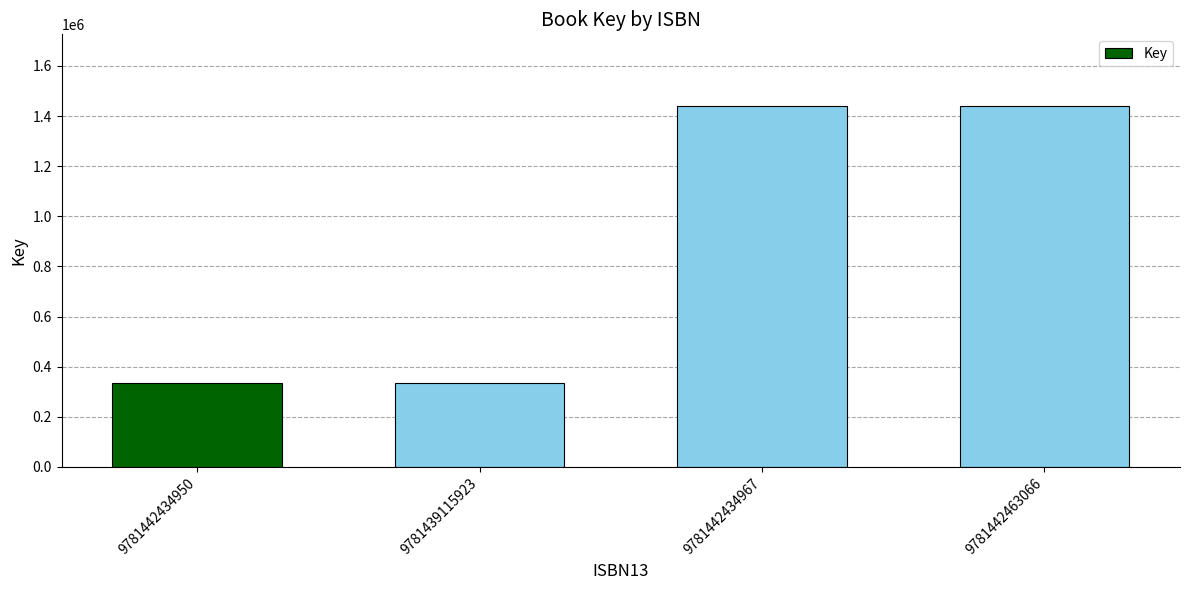

Approximately how many times larger is the value at 9781442434967 compared to 9781442434950?

4.3